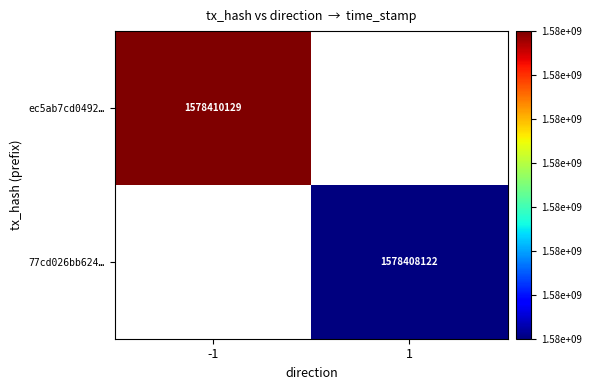

Is it true that ec5ab7cd0492… equals 456691445 at -1?

False